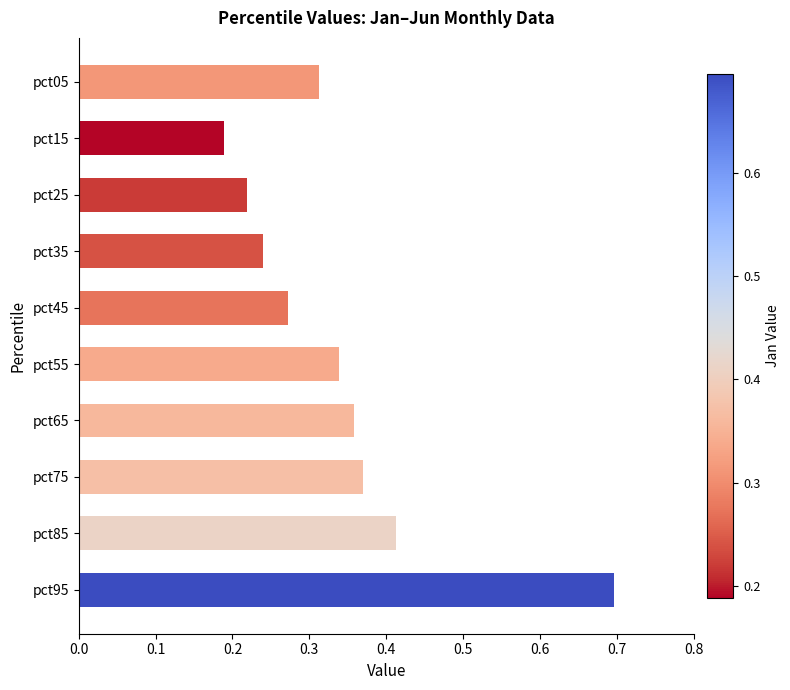

What is the difference between the maximum and minimum values?

0.5